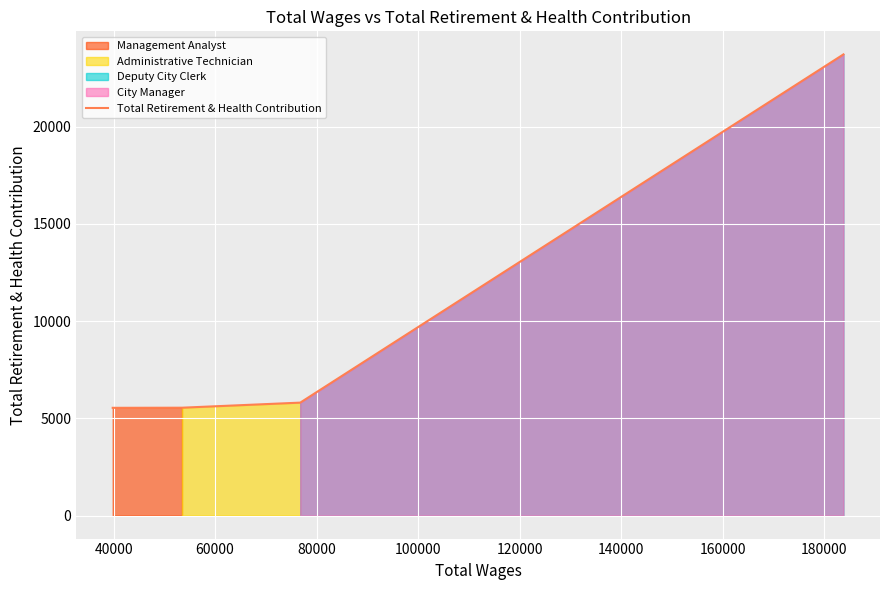

How many lines are shown in the chart?

1